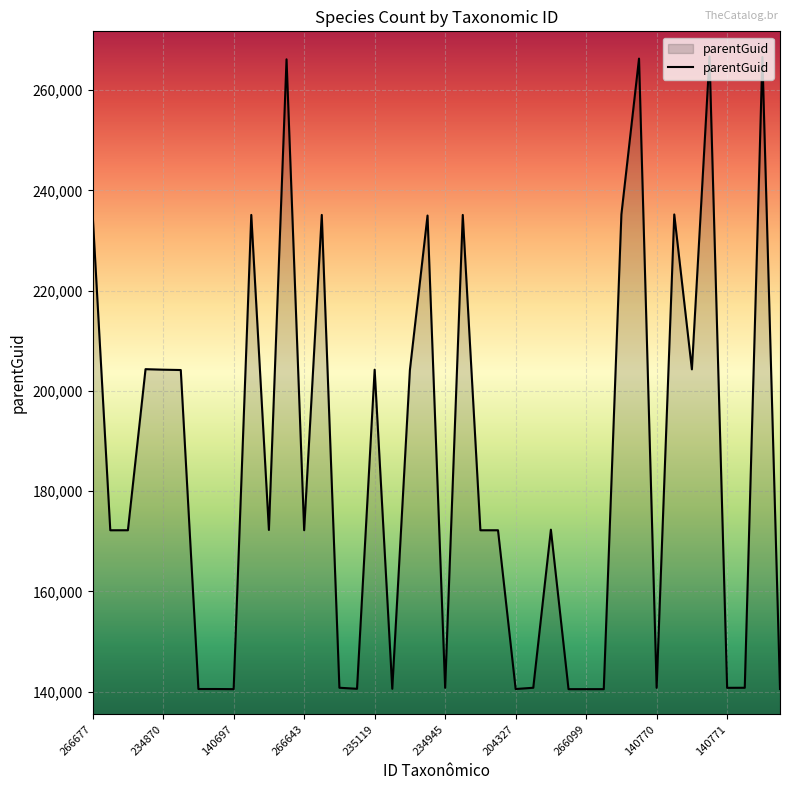

What is the maximum value shown in the chart?

266709